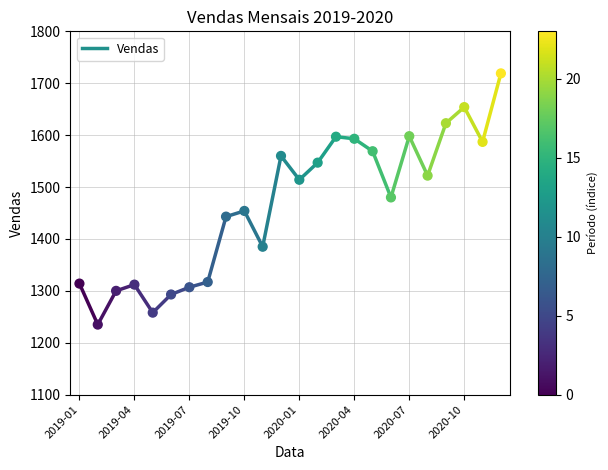

What is the range of Y values (max minus min)?

484